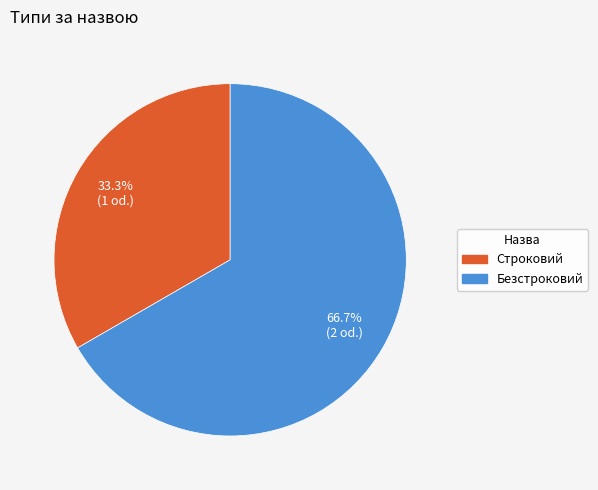

To the nearest percent, what is the average slice percentage?

50%